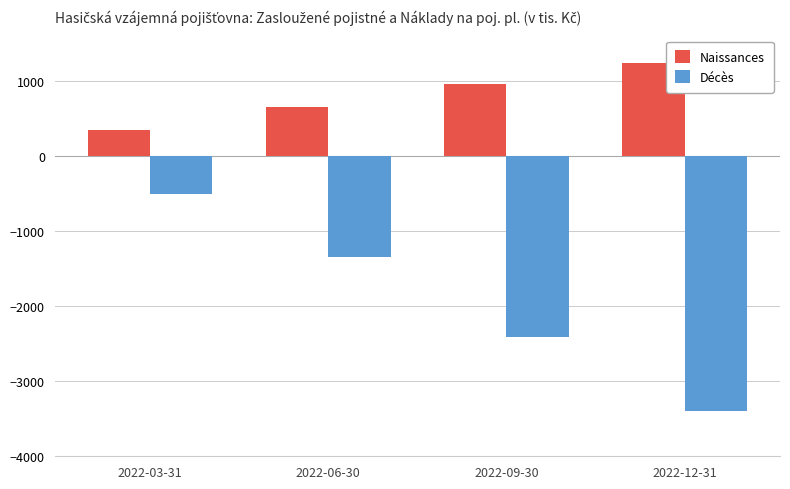

At 2022-06-30, list the series in order from smallest to largest.

Décès, Naissances